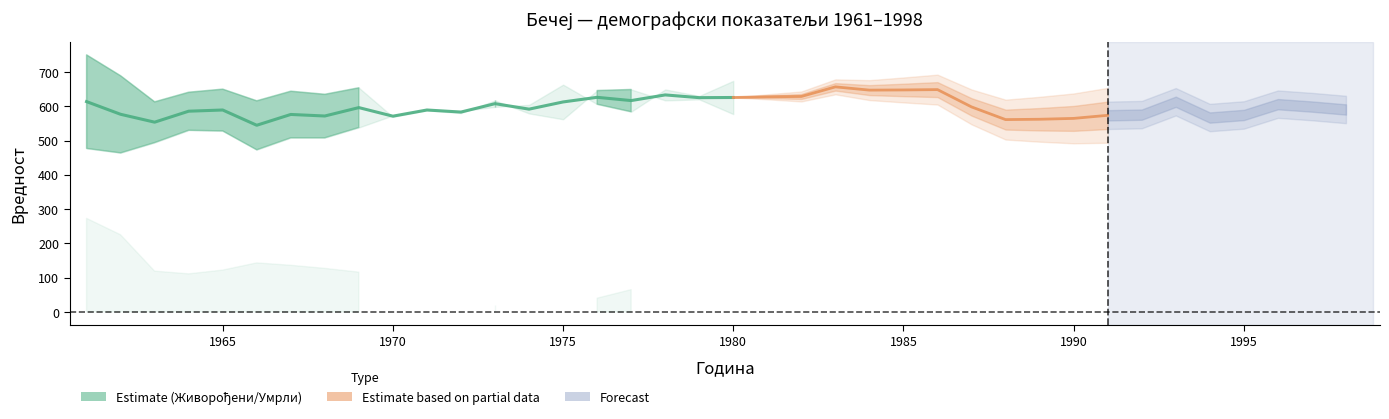

Reading left to right, what are all the values shown in this chart?

Живорођени: 750	689	613	641	650	616	644	635	654	569	588	580	617	579	562	646	649	617	620	577	592	579	630	605	584	568	521	480	510	481	470	447	503	441	489	478	473	444
Умрли: 477	464	494	530	528	473	508	508	538	573	590	586	598	604	663	606	584	649	630	674	663	678	683	689	711	729	675	642	614	648	677	704	723	693	660	734	725	737
Природни прираштај: 273	225	119	111	122	143	136	127	116	-4	-2	-6	19	-25	-101	40	65	-32	-10	-97	-71	-99	-53	-84	-127	-161	-154	-162	-104	-167	-207	-257	-220	-252	-171	-256	-252	-293